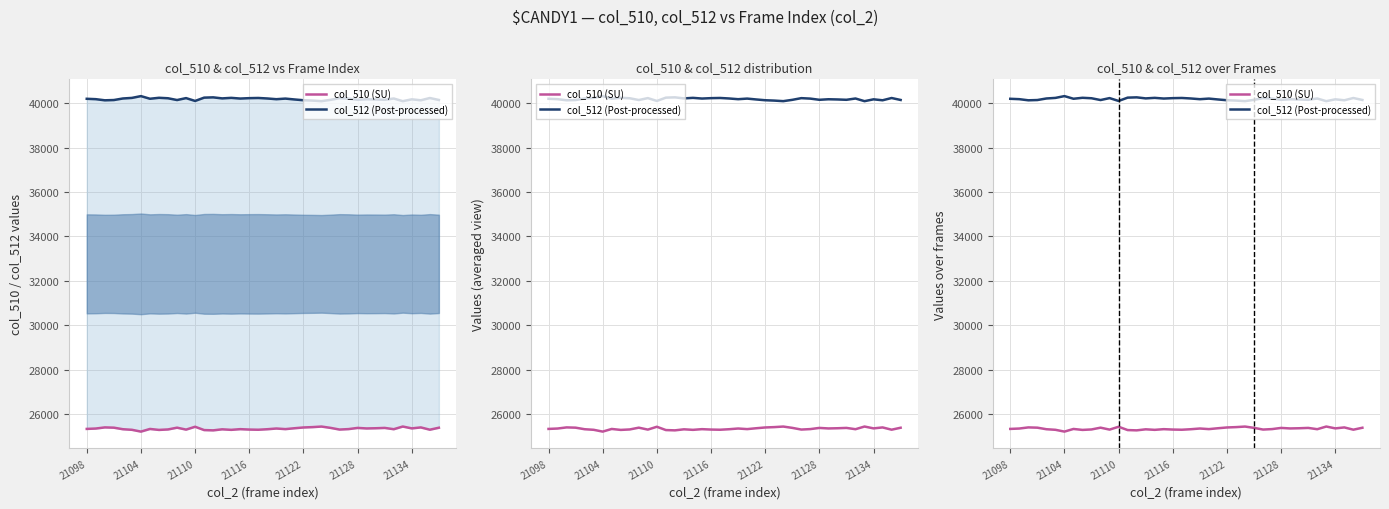

Where is the first local minimum for col_512 (Post-processed)?

21110